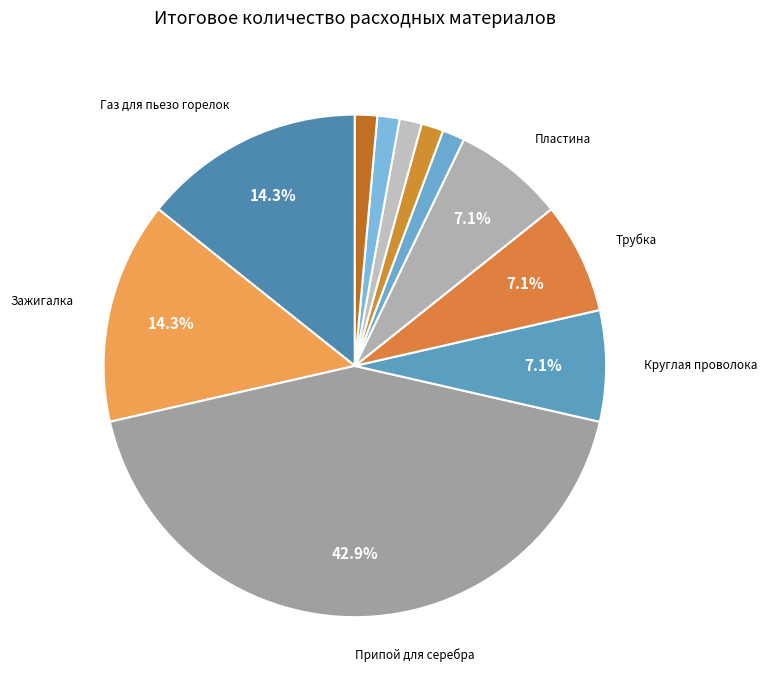

How many slices are in this pie chart?

11